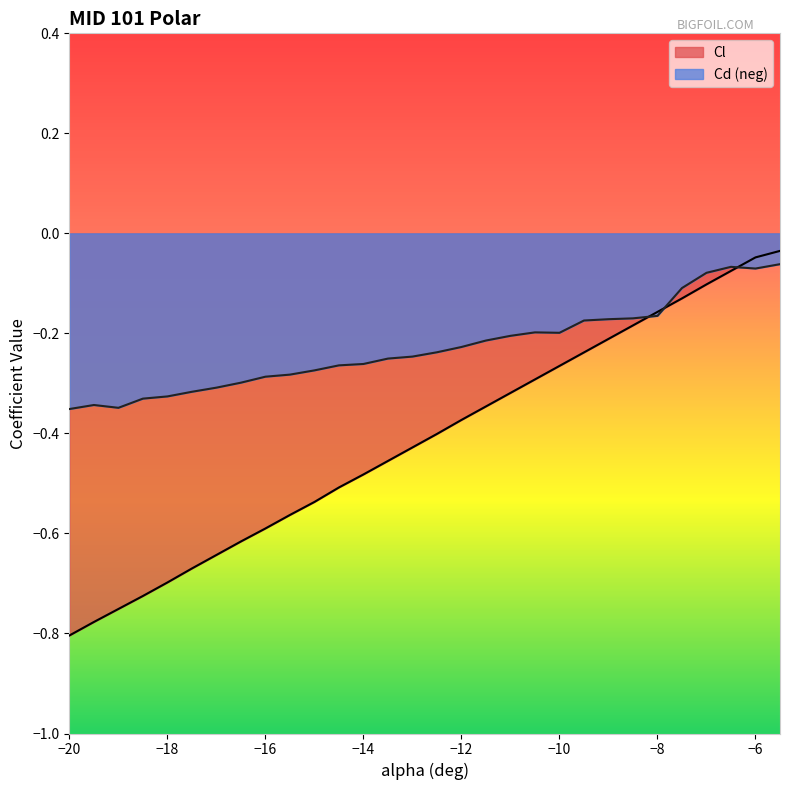

Which series has the largest total across all categories?

Cd (neg)